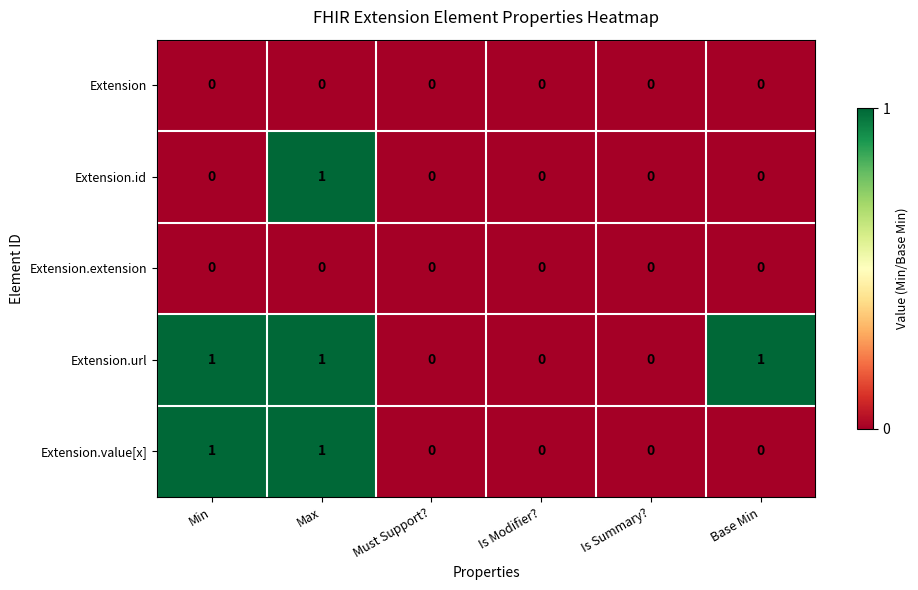

Reading left to right, list all the values displayed in this chart.

Extension: Min=0	Max=0	Must Support?=0	Is Modifier?=0	Is Summary?=0	Base Min=0
Extension.id: Min=0	Max=1	Must Support?=0	Is Modifier?=0	Is Summary?=0	Base Min=0
Extension.extension: Min=0	Max=0	Must Support?=0	Is Modifier?=0	Is Summary?=0	Base Min=0
Extension.url: Min=1	Max=1	Must Support?=0	Is Modifier?=0	Is Summary?=0	Base Min=1
Extension.value[x]: Min=1	Max=1	Must Support?=0	Is Modifier?=0	Is Summary?=0	Base Min=0